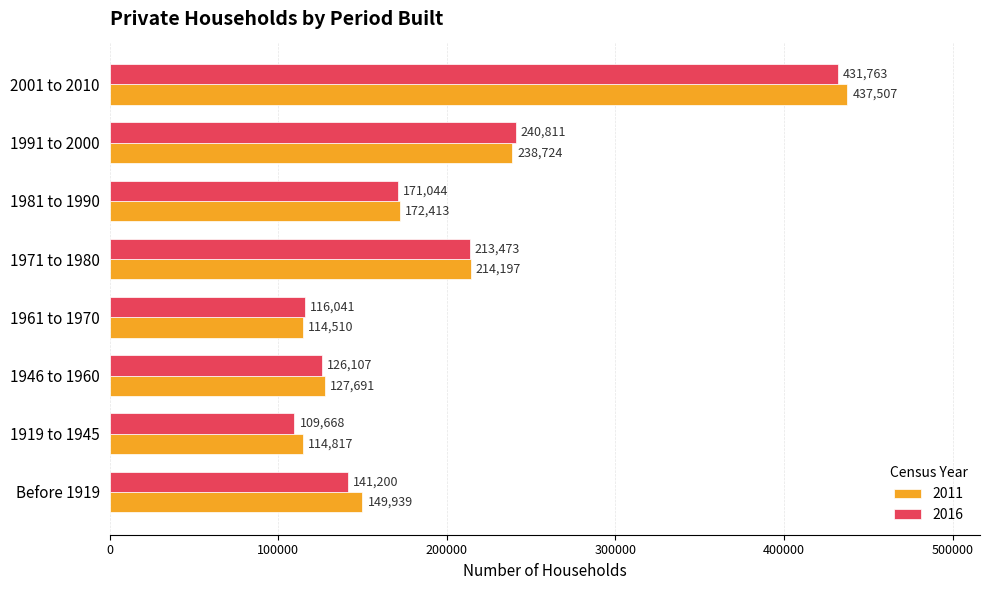

What is the difference between the 2011 values at 1946 to 1960 and 2001 to 2010?

309816